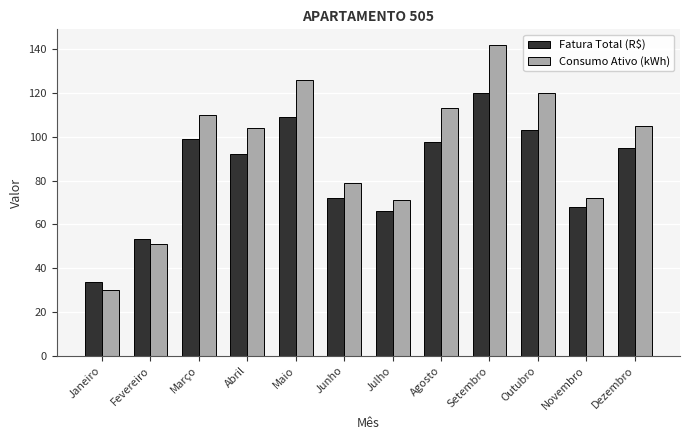

At Novembro, list the series in order from smallest to largest.

Fatura Total (R$), Consumo Ativo (kWh)